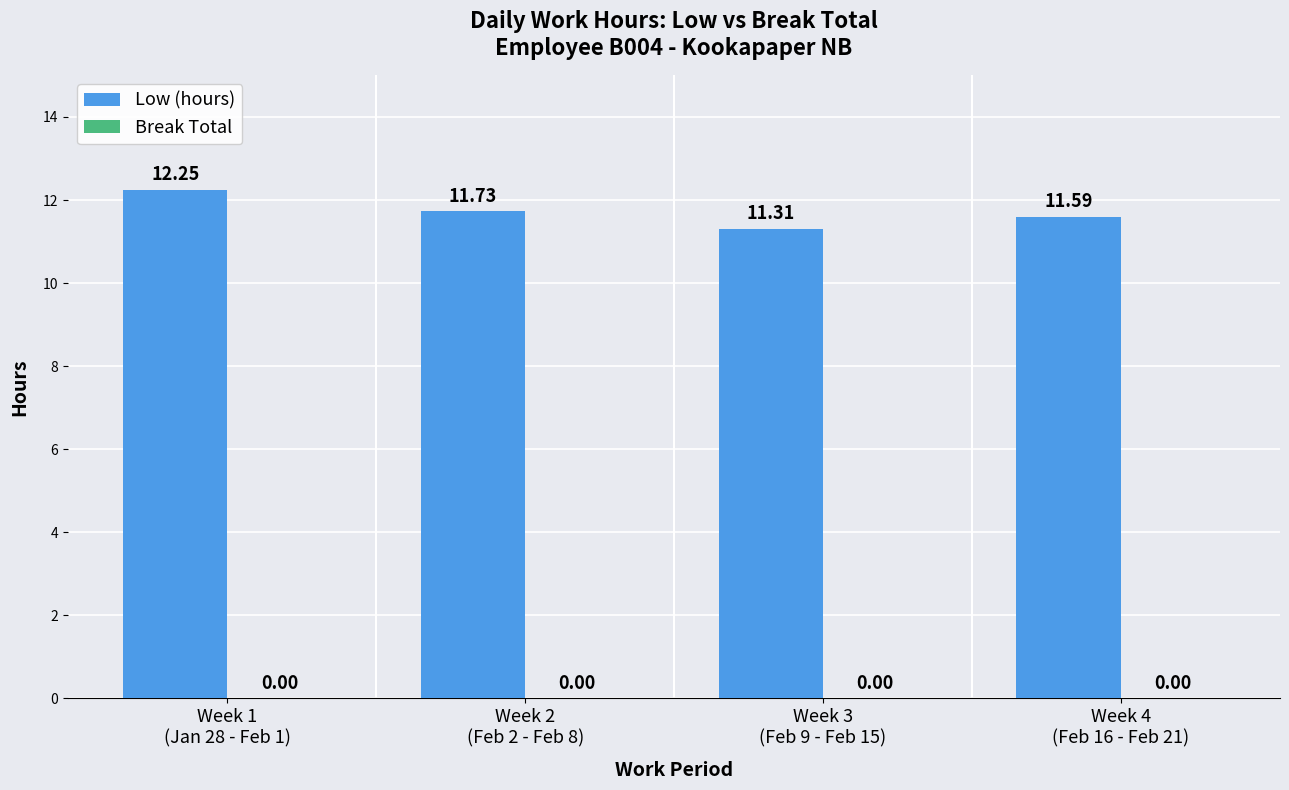

At which category does the chart reach its minimum across all series?

Week 3
(Feb 9 - Feb 15)